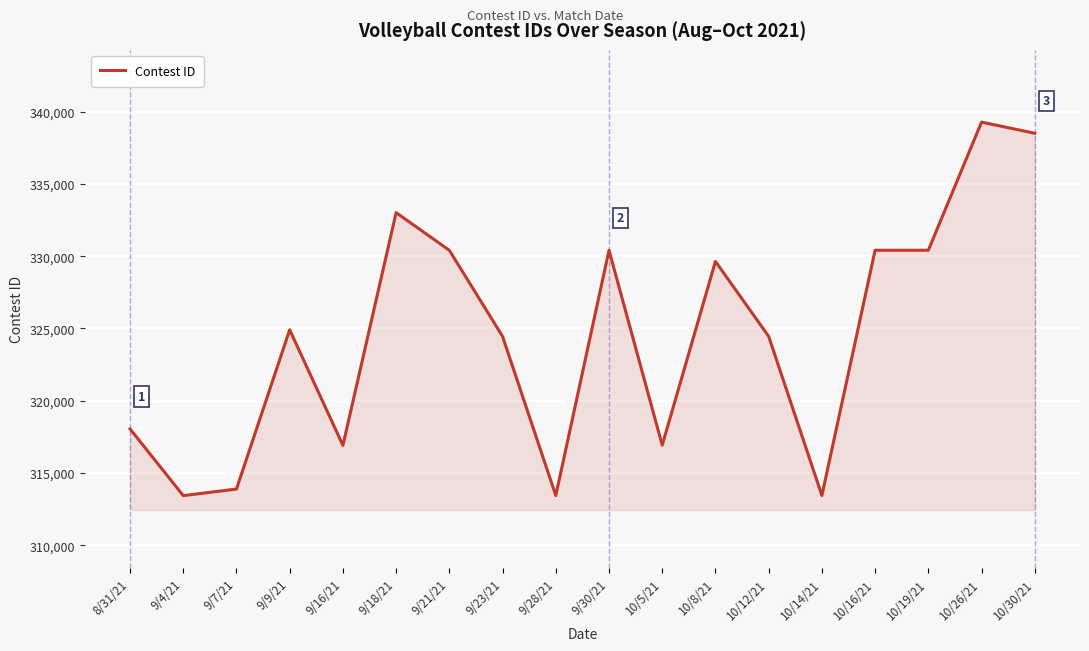

At which category does the data reach its first local peak?

9/9/21